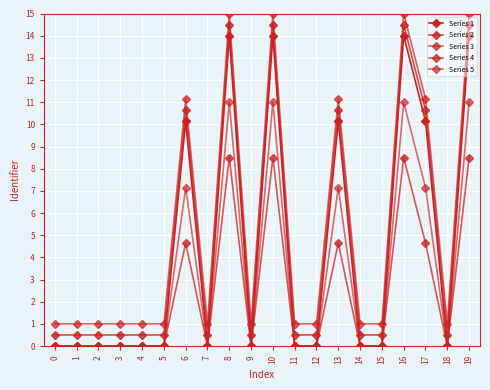

Reading left to right, extract all data points from this chart.

Series 1: 0.0	0.0	0.0	0.0	0.0	0.0	10.1	0.0	14.0	0.0	14.0	0.0	0.0	10.1	0.0	0.0	14.0	10.1	0.0	14.0
Series 2: 0.5	0.5	0.5	0.5	0.5	0.5	10.6	0.5	14.5	0.5	14.5	0.5	0.5	10.6	0.5	0.5	14.5	10.6	0.5	14.5
Series 3: 1.0	1.0	1.0	1.0	1.0	1.0	11.1	1.0	15.0	1.0	15.0	1.0	1.0	11.1	1.0	1.0	15.0	11.1	1.0	15.0
Series 4: 0.0	0.0	0.0	0.0	0.0	0.0	4.6	0.0	8.5	0.0	8.5	0.0	0.0	4.6	0.0	0.0	8.5	4.6	0.0	8.5
Series 5: 0.0	0.0	0.0	0.0	0.0	0.0	7.1	0.0	11.0	0.0	11.0	0.0	0.0	7.1	0.0	0.0	11.0	7.1	0.0	11.0